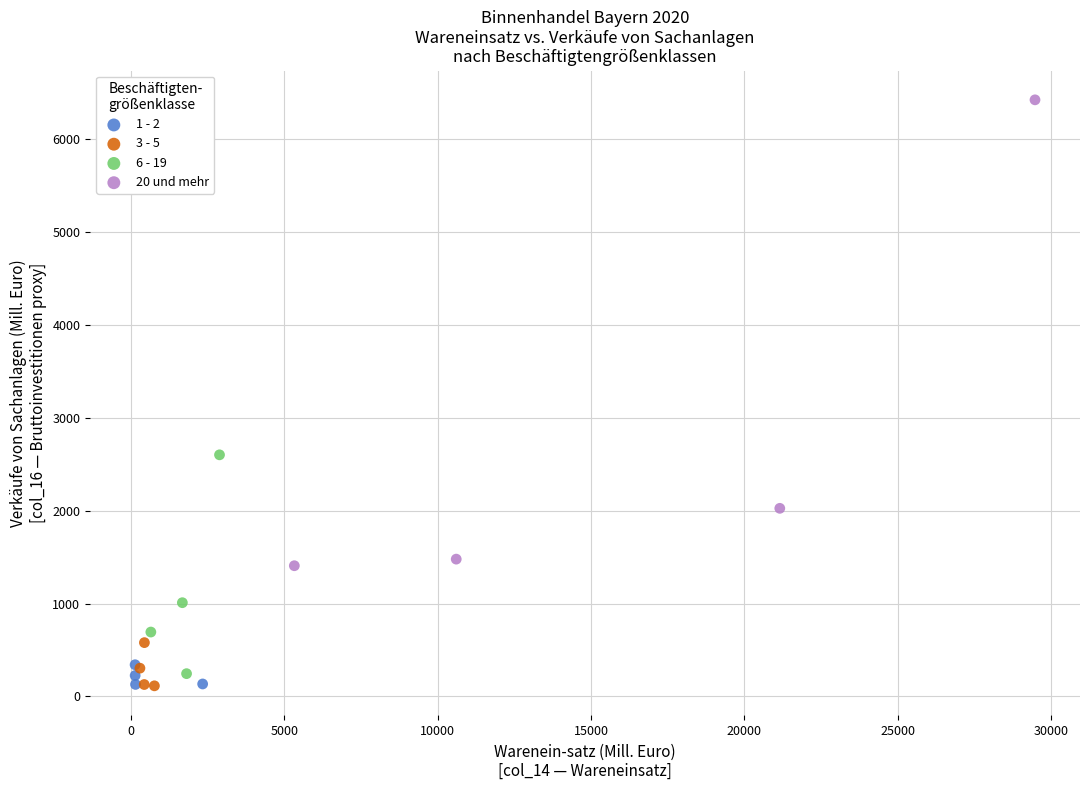

What are all the series names shown in the legend?

1 - 2, 3 - 5, 6 - 19, 20 und mehr